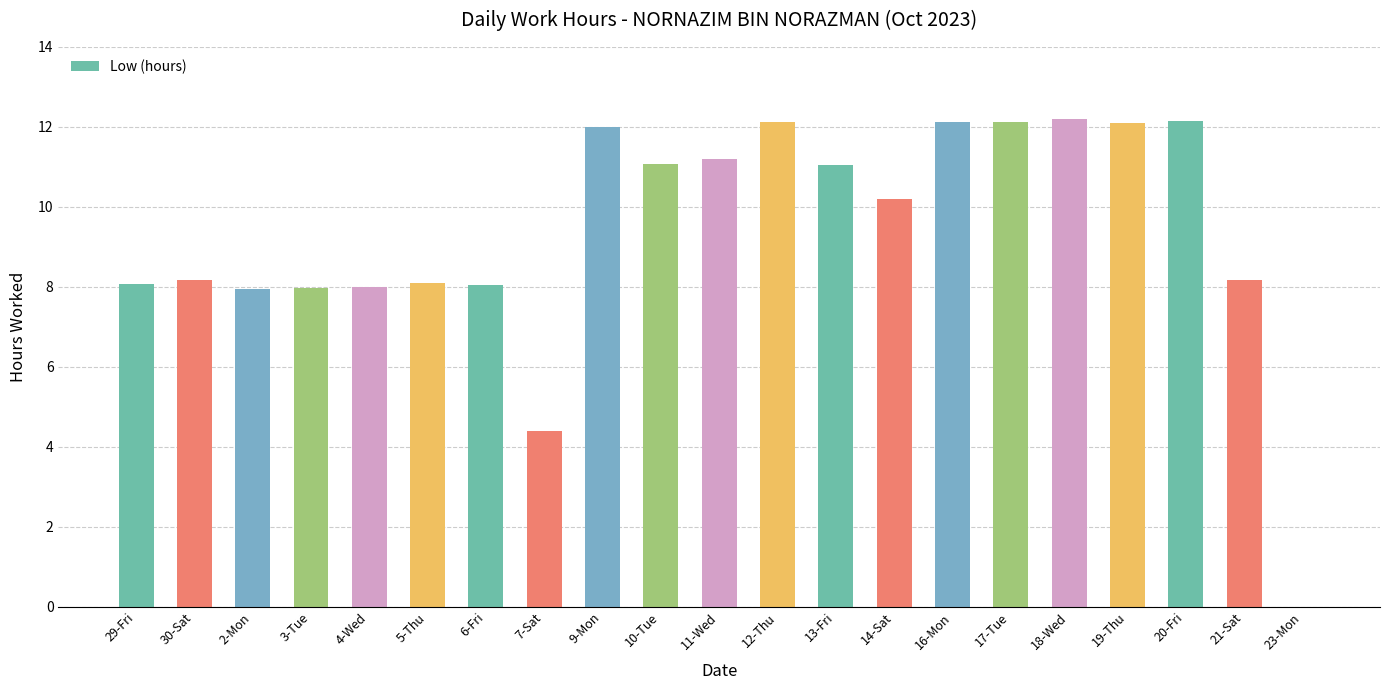

How many series are shown in this chart?

1